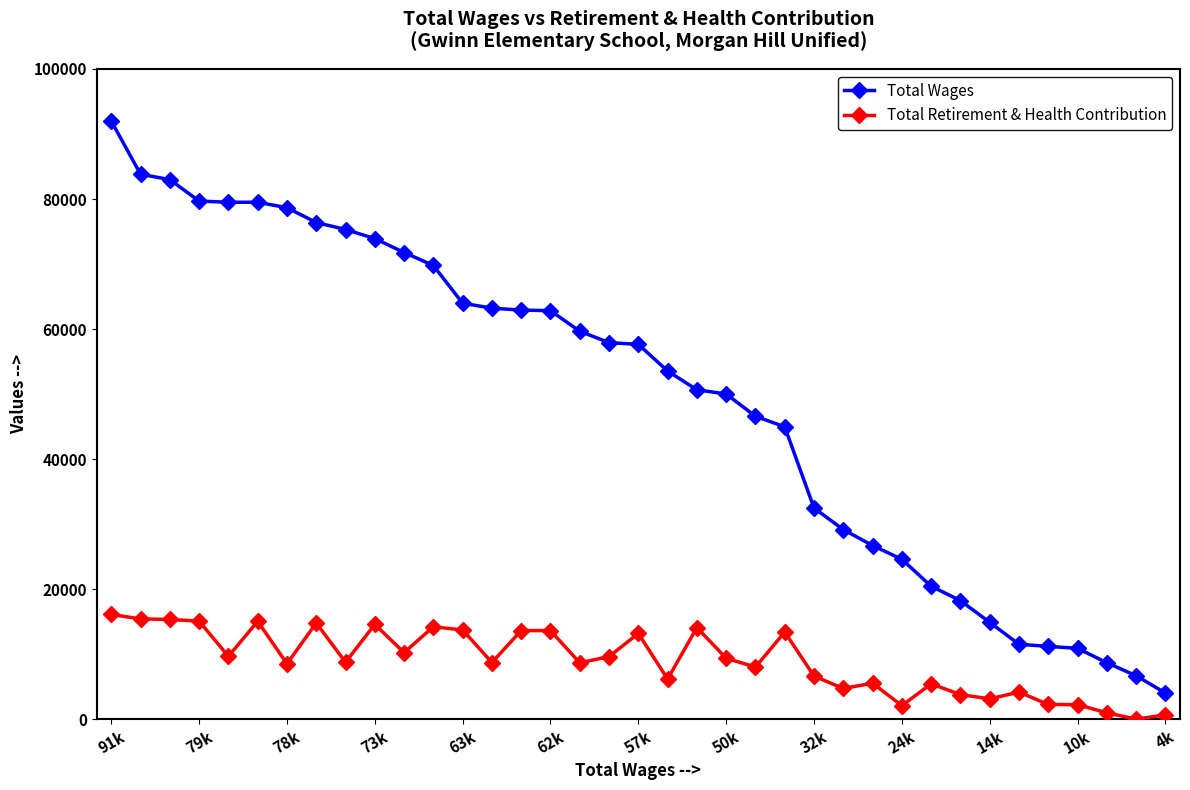

What is the maximum value shown in the chart?

91981